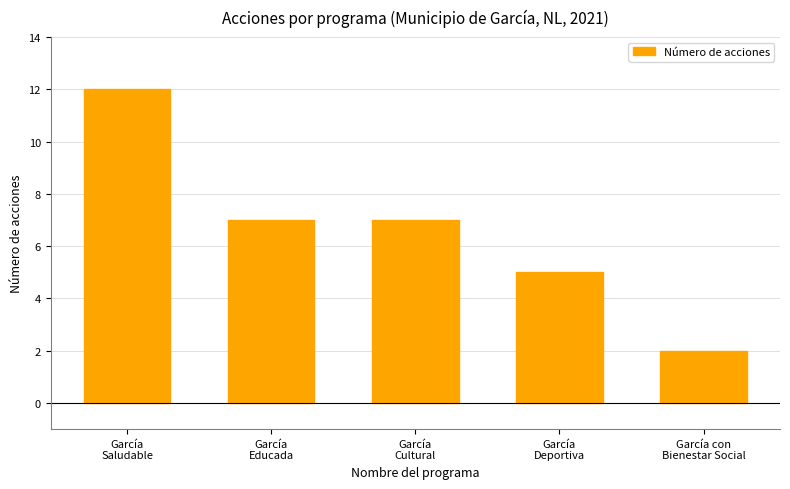

How many distinct data groups are displayed?

1